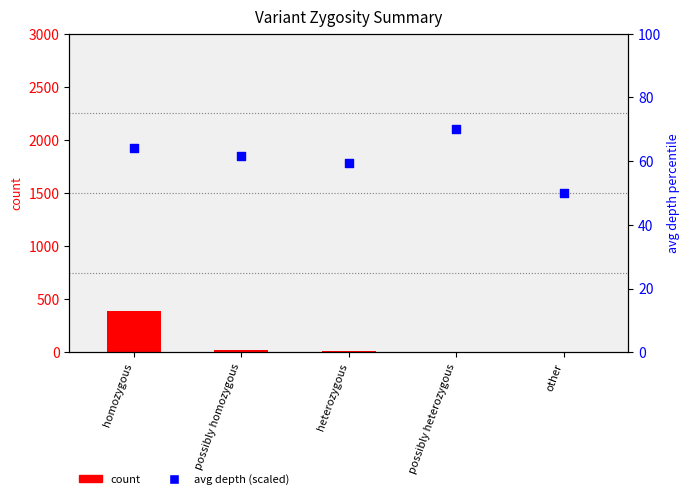

Which series contains the lowest Y value?

count